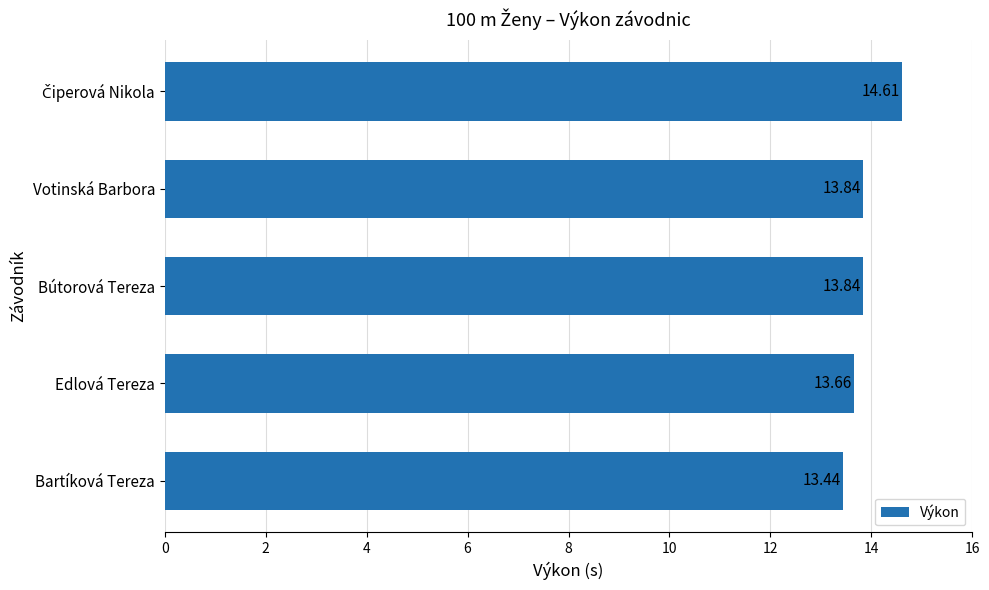

At which category does the chart reach its minimum across all series?

Bartíková Tereza